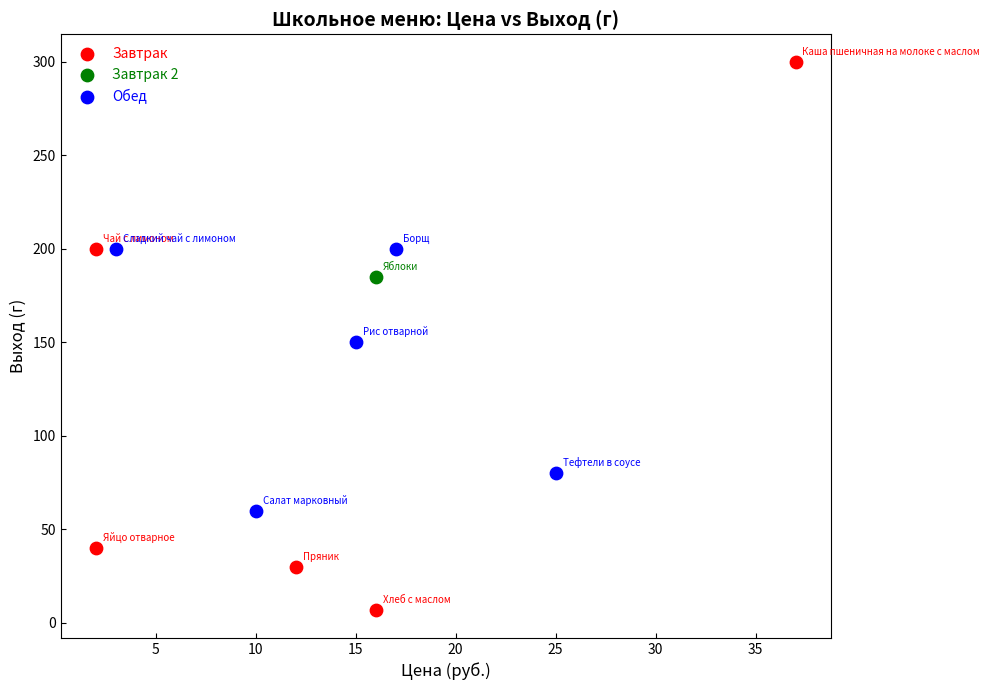

Which series contains the highest Y value?

Завтрак